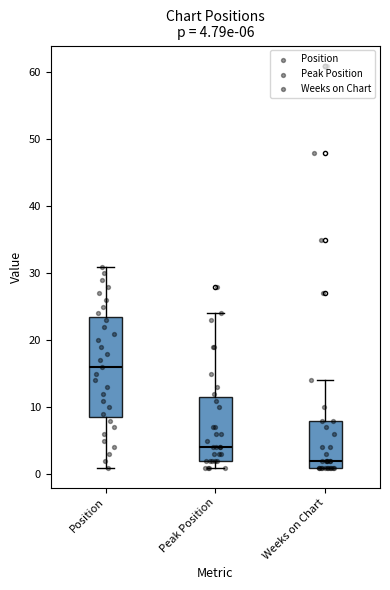

Which box has the highest median line?

Position